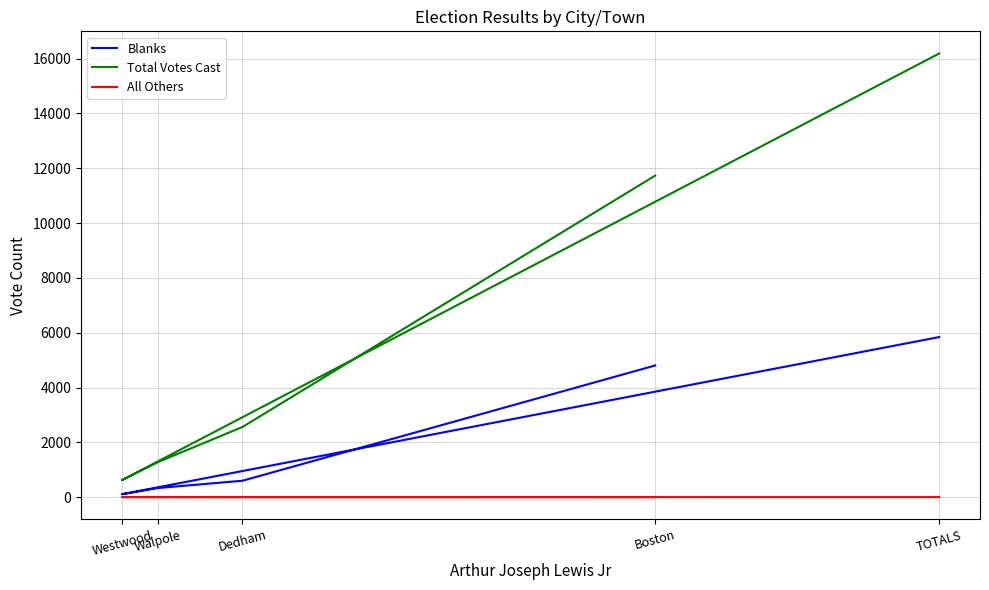

Where is Blanks nearest to the value 2973?

Boston